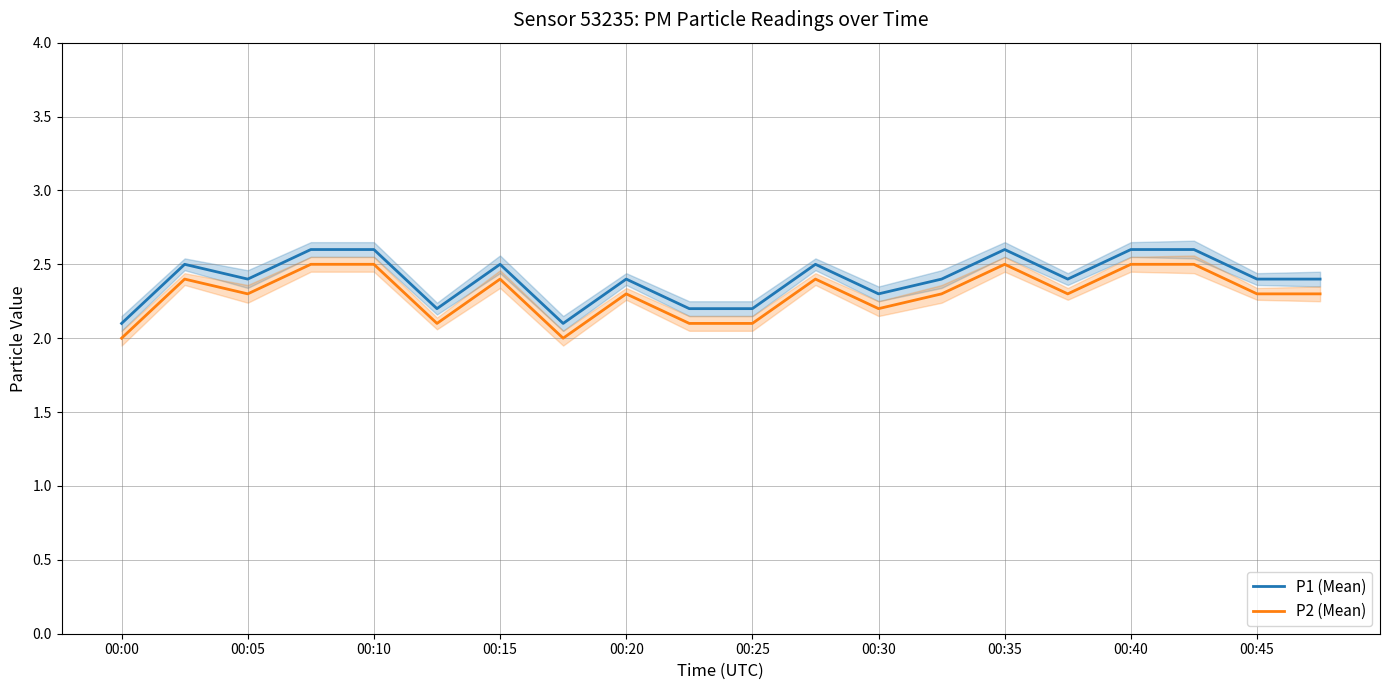

What is the sum of all P2 (Mean) values?

46.0